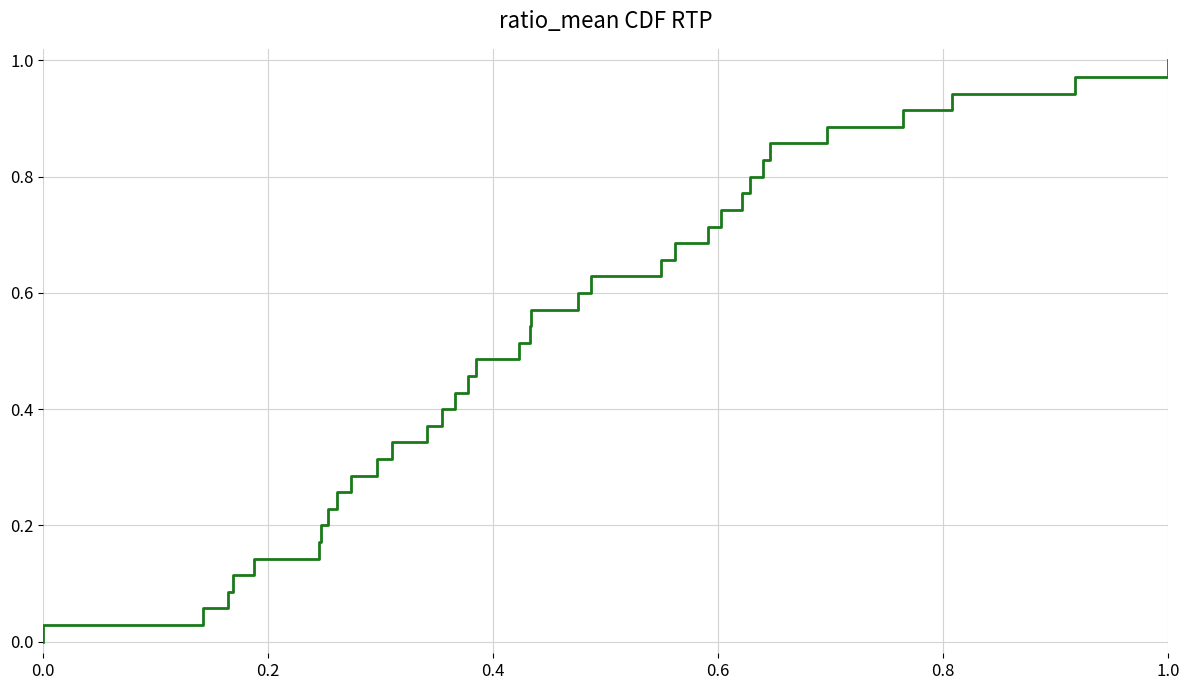

How many lines are shown in the chart?

1